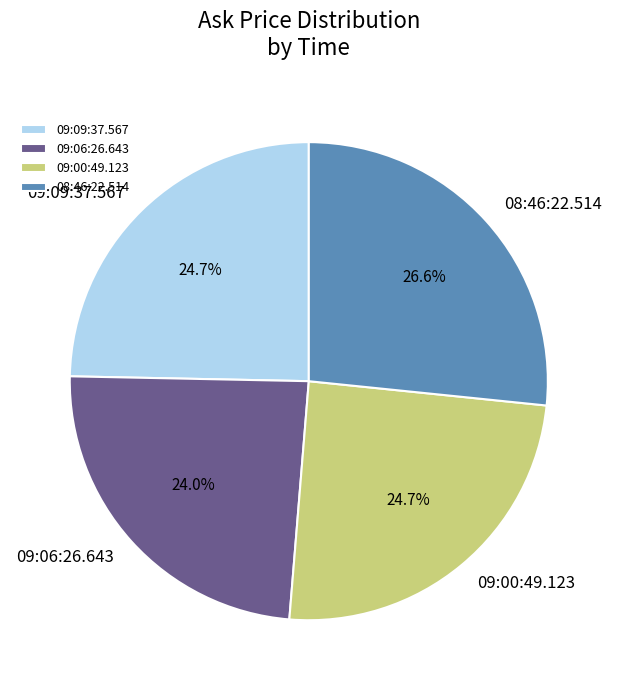

Between 09:00:49.123 and 09:06:26.643, which is larger?

09:00:49.123